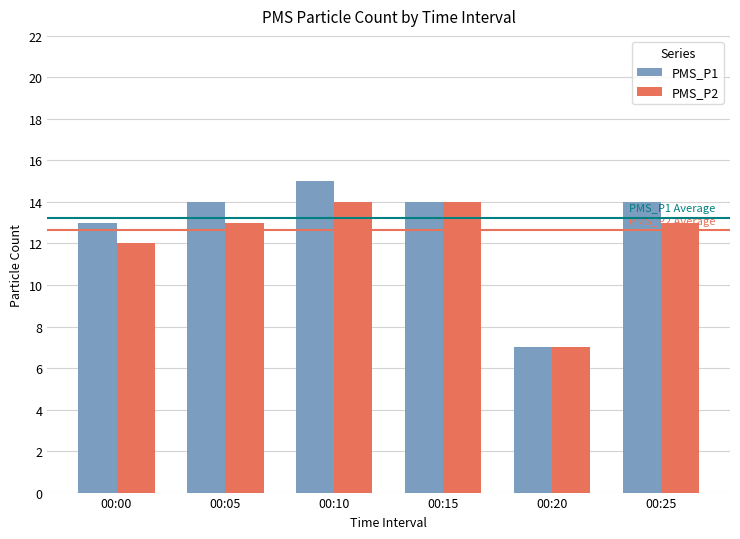

Is it true that PMS_P1 equals 9 at 00:05?

False